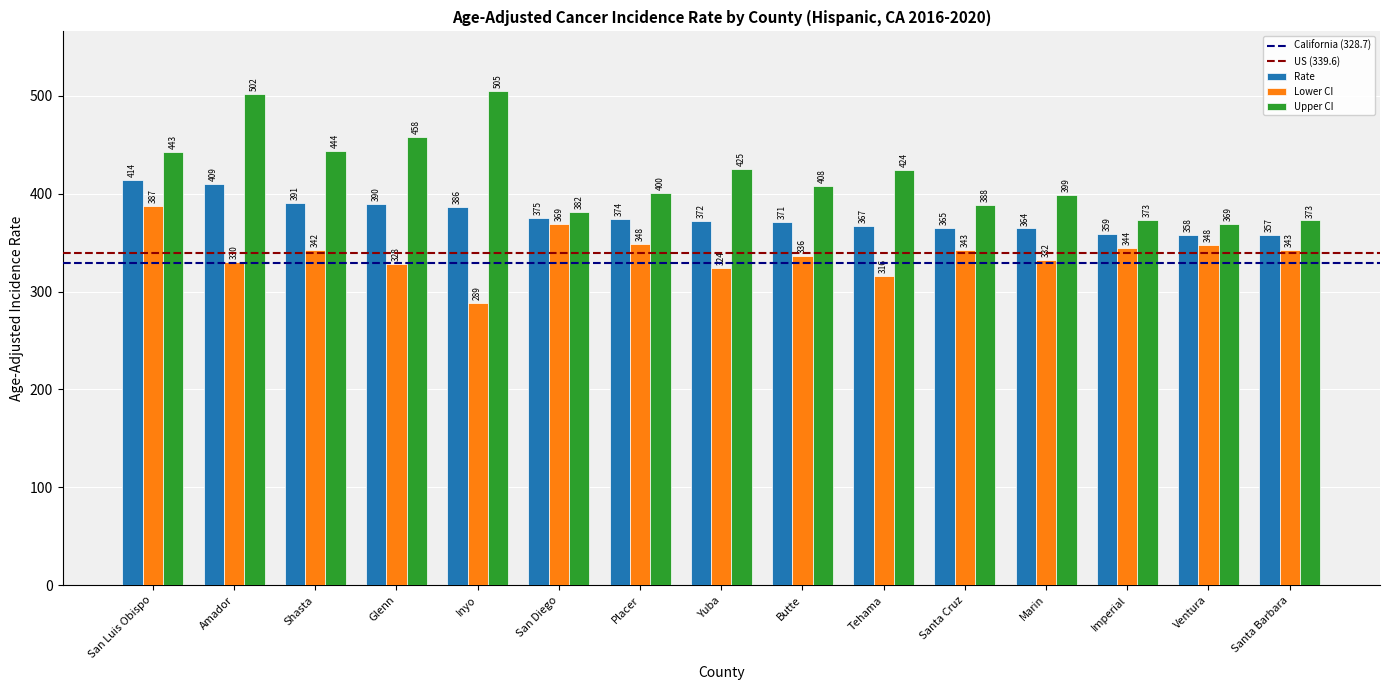

What is the maximum value for Rate?

414.3